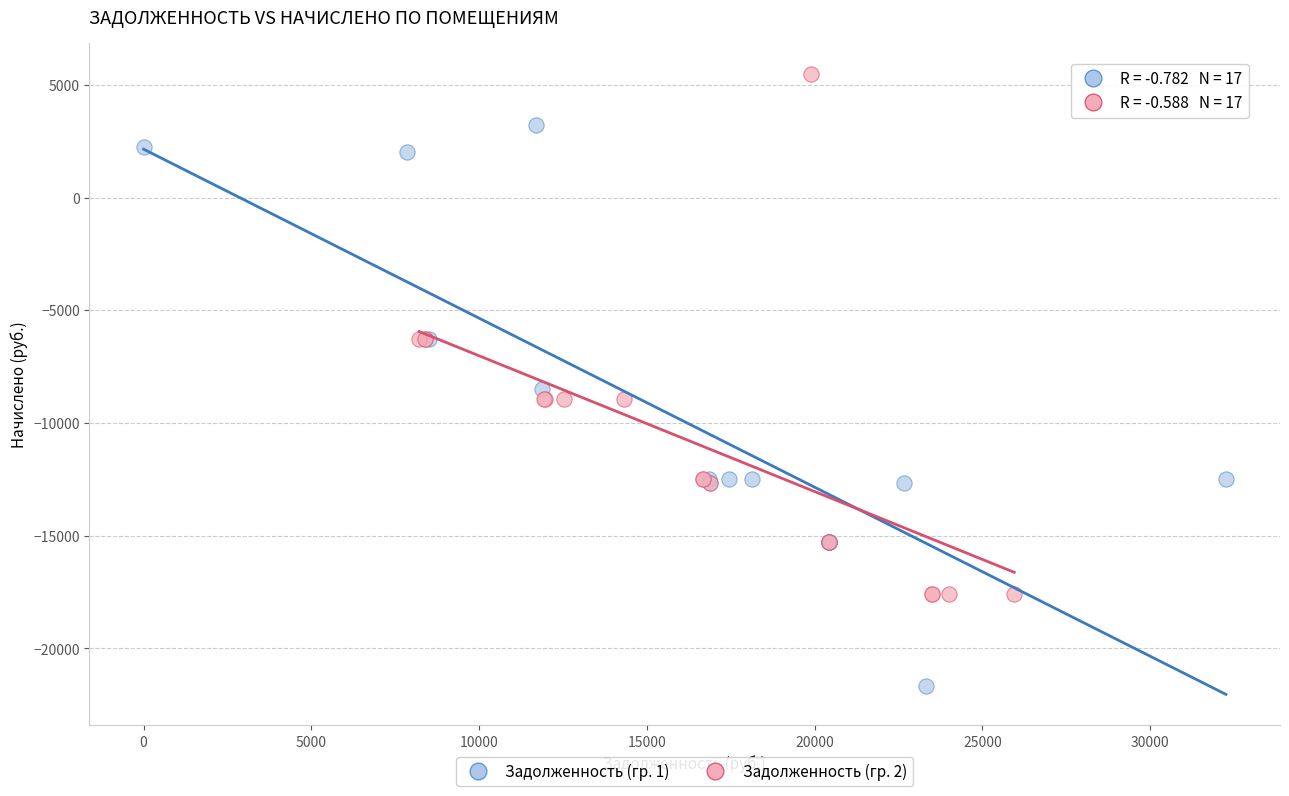

Which series reaches the maximum Y coordinate?

Задолженность (гр. 2)